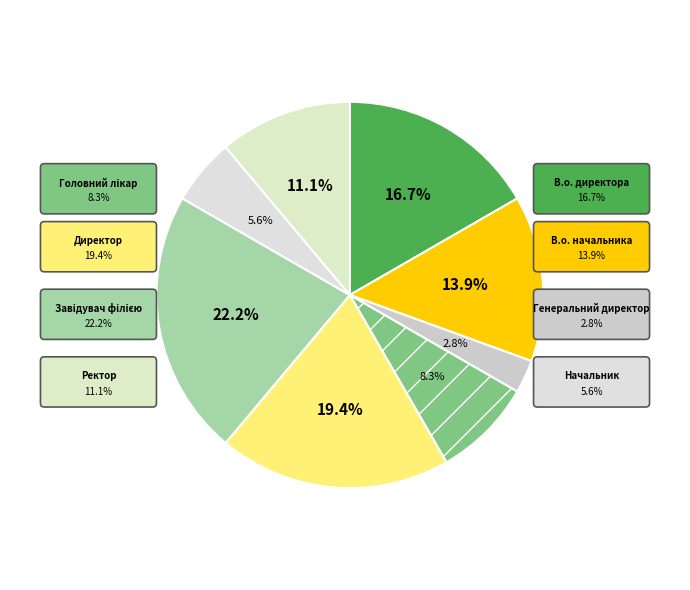

To the nearest percent, what percentage of the pie is В.о. директора?

17%